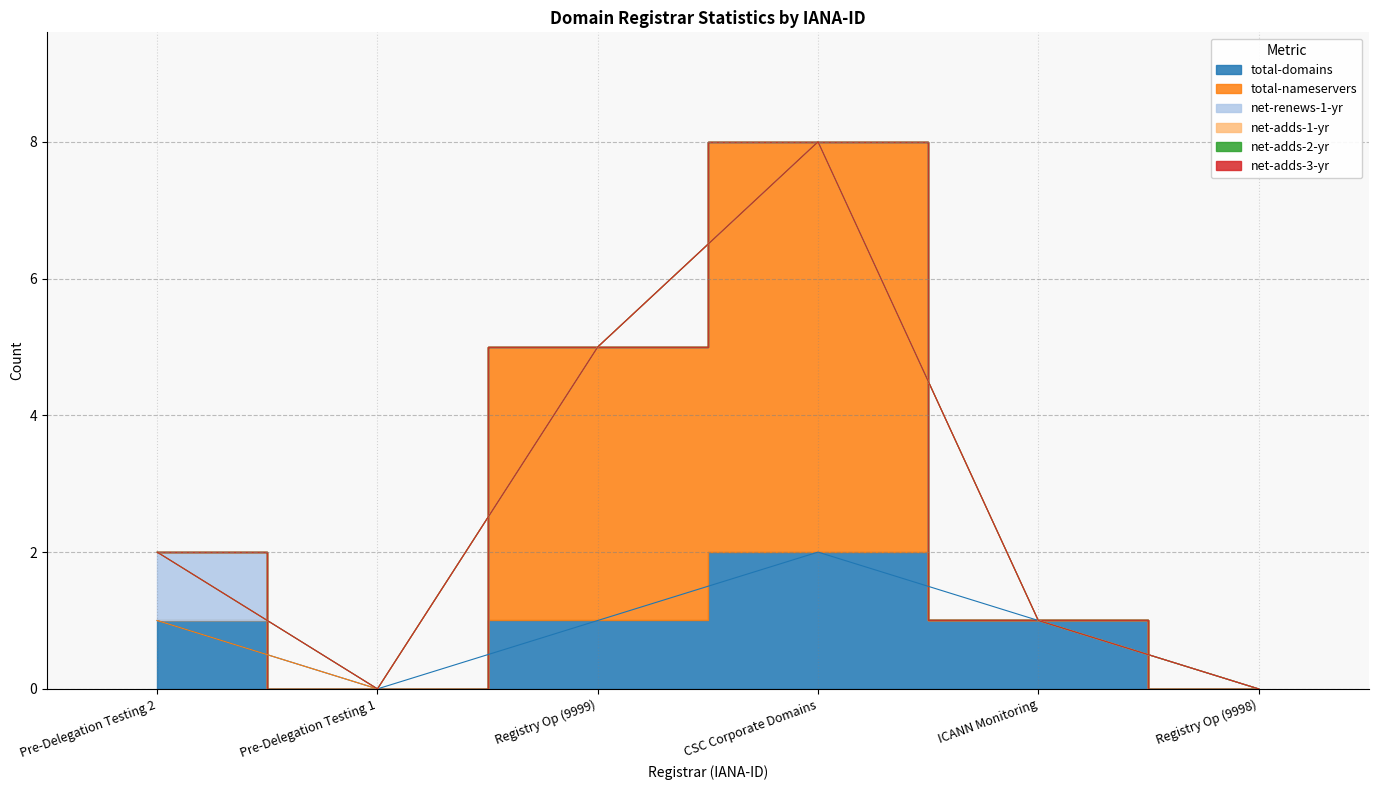

What is the maximum value for total-domains?

2